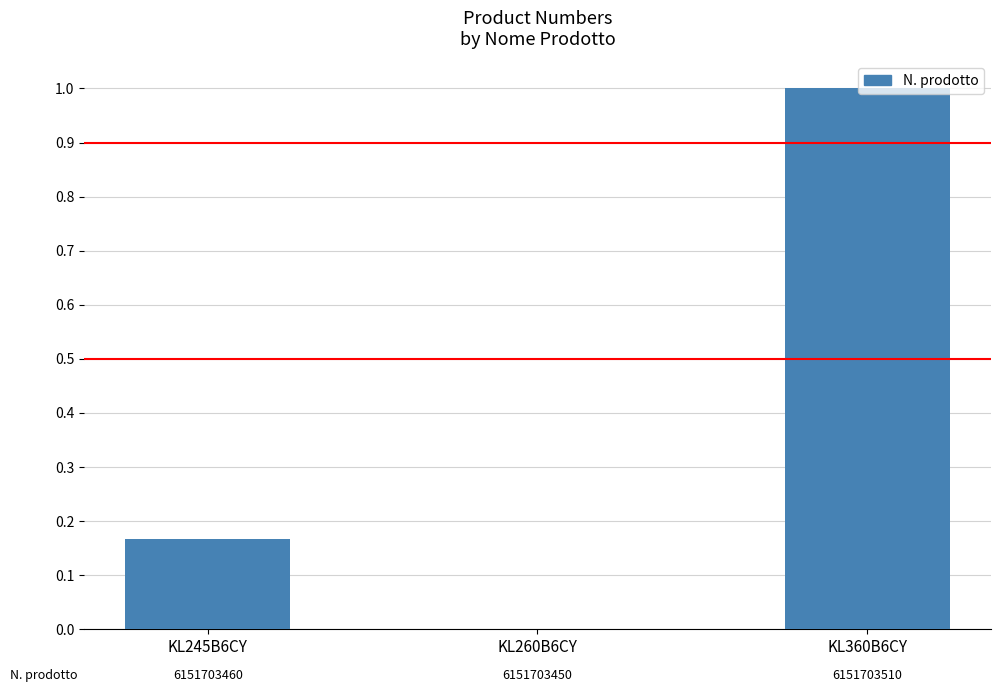

What is the sum of the values at KL260B6CY and KL360B6CY?

1.0